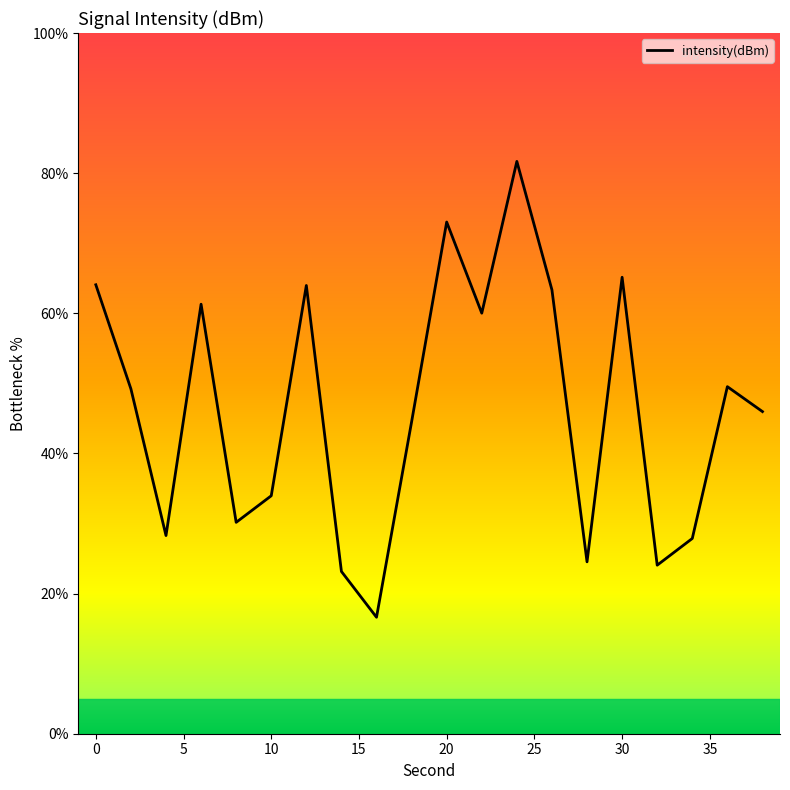

What is the smallest value displayed?

16.6